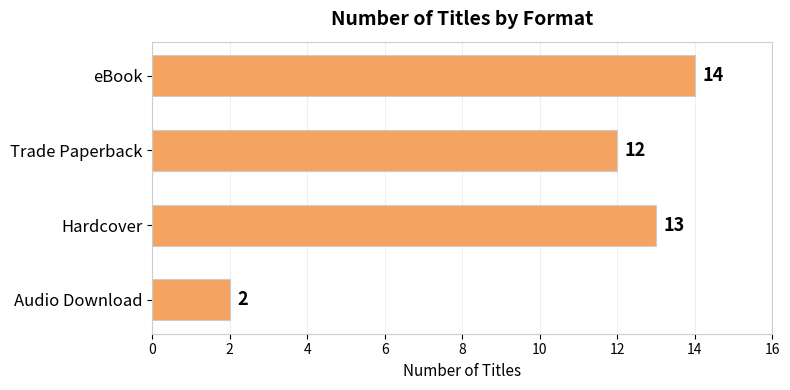

The value at eBook is 25. True or false?

False